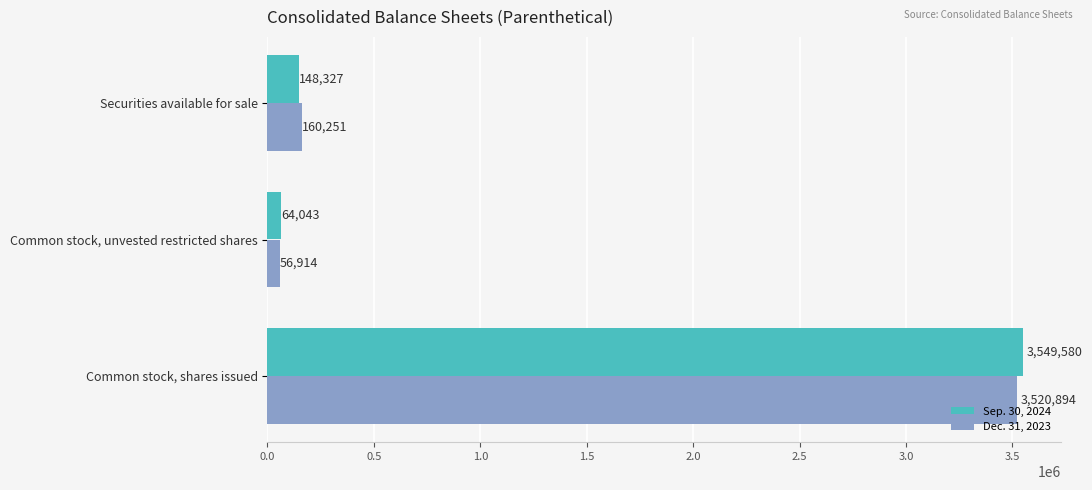

How many categories are shown in the chart?

3